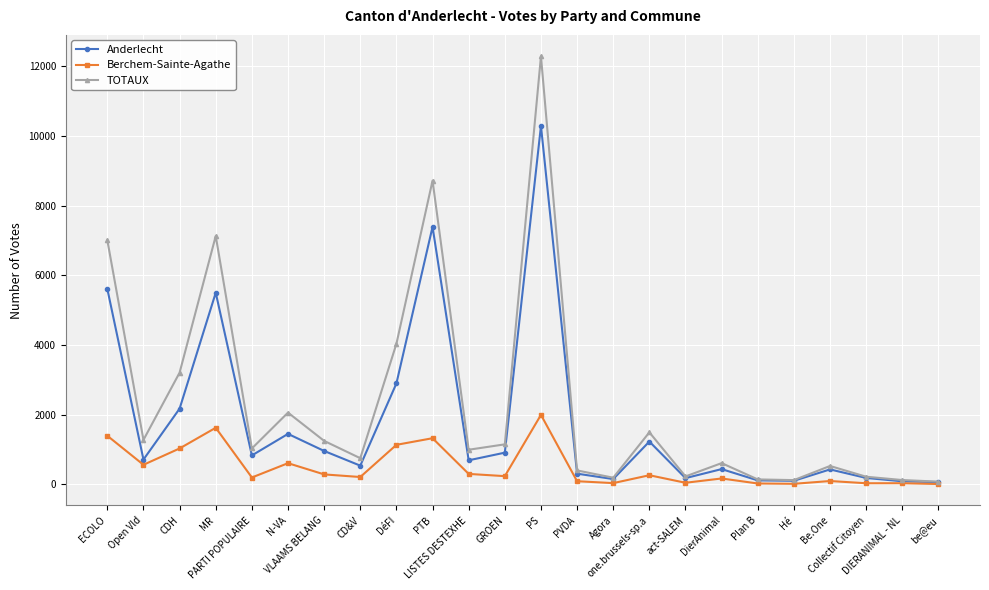

The Berchem-Sainte-Agathe series shows 1328 at PTB. True or false?

True